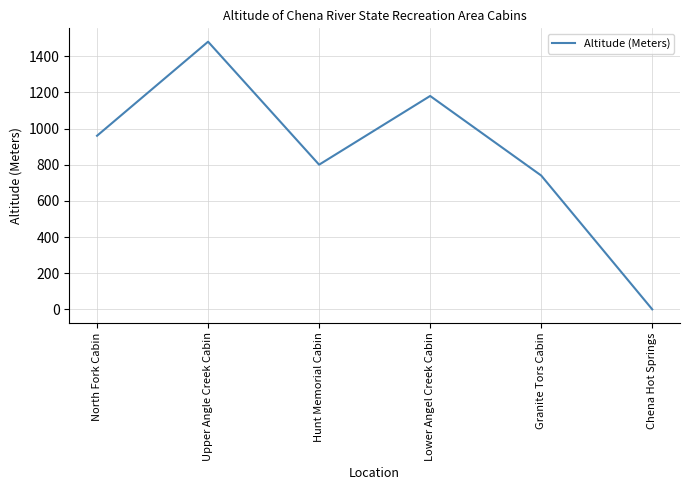

What is the sum of all values?

5160